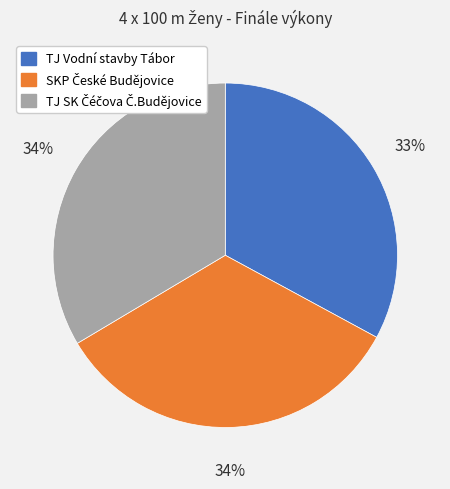

How many segments does this pie chart have?

3